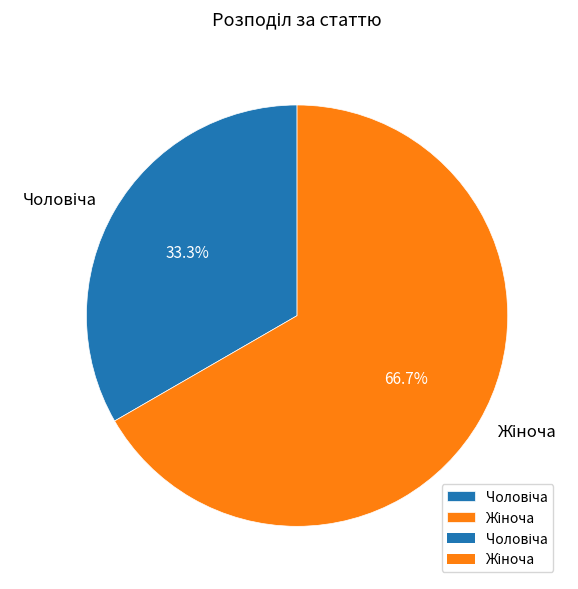

Does any single category account for the majority?

Yes